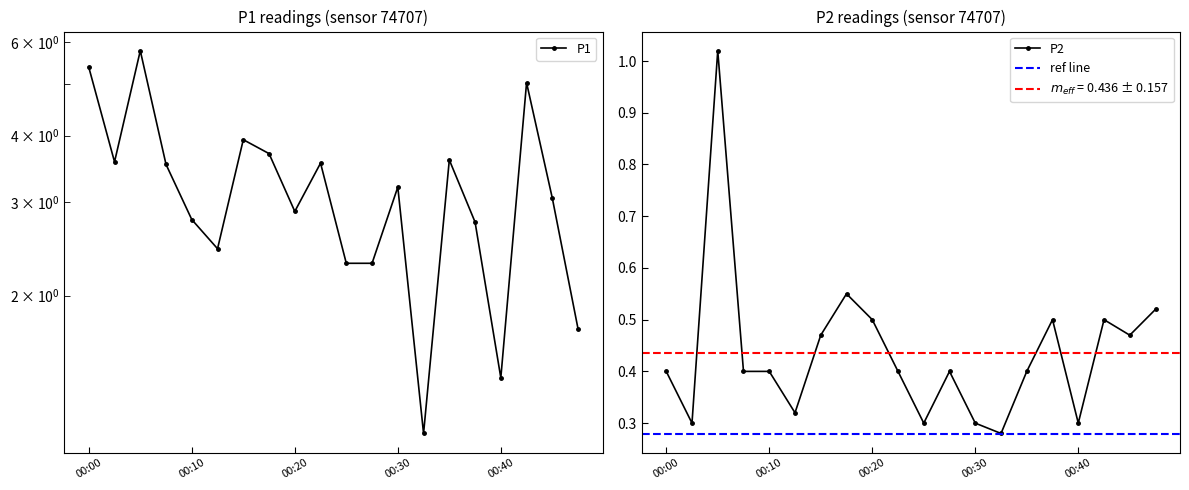

How many categories are shown in the chart?

20